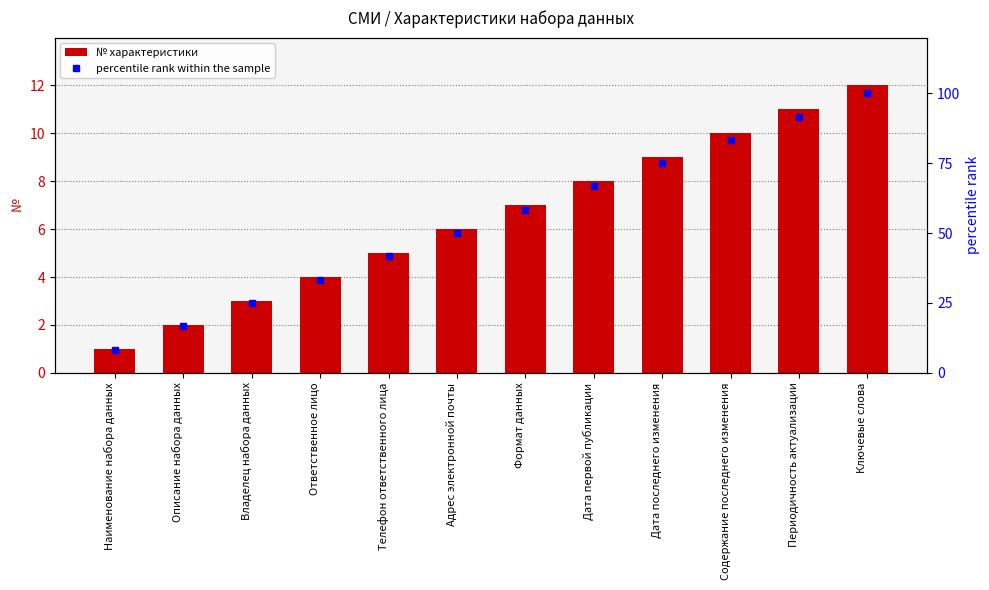

What is the difference between the maximum and second lowest values in the percentile rank within the sample series?

83.3